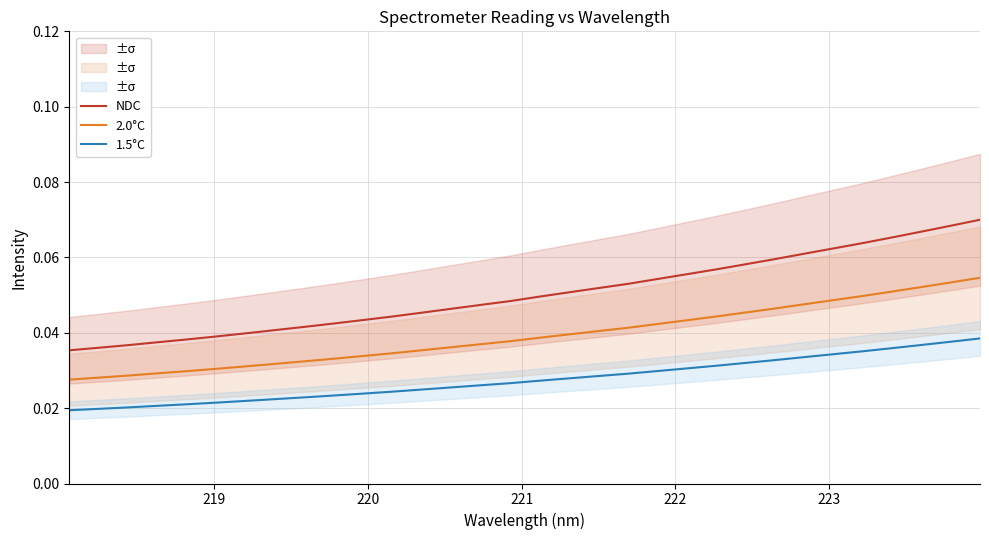

True or false: NDC and 2.0°C intersect in this chart.

False